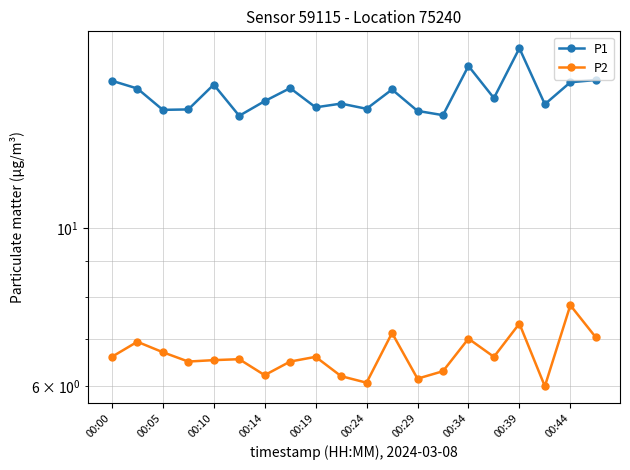

Which has a higher value, 13 or 17?

17